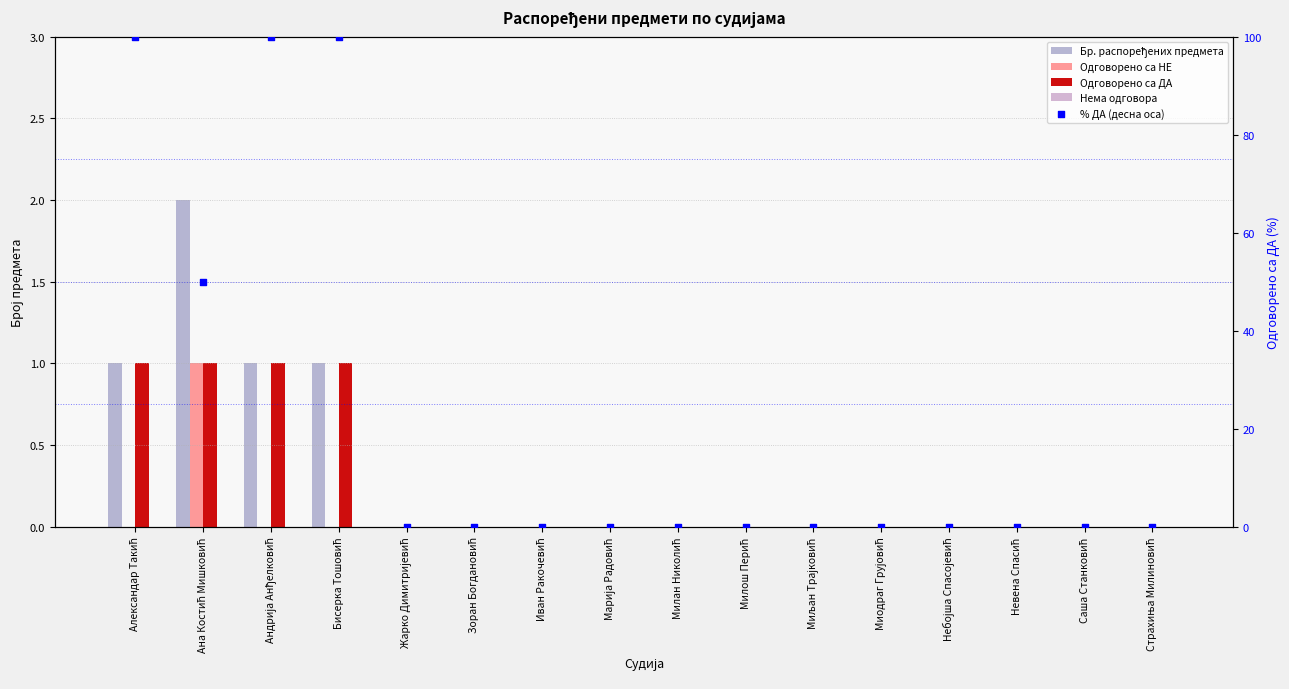

Is the value of Одговорено са НЕ at Саша Станковић greater than the value of Нема одговора at Невена Спасић?

No